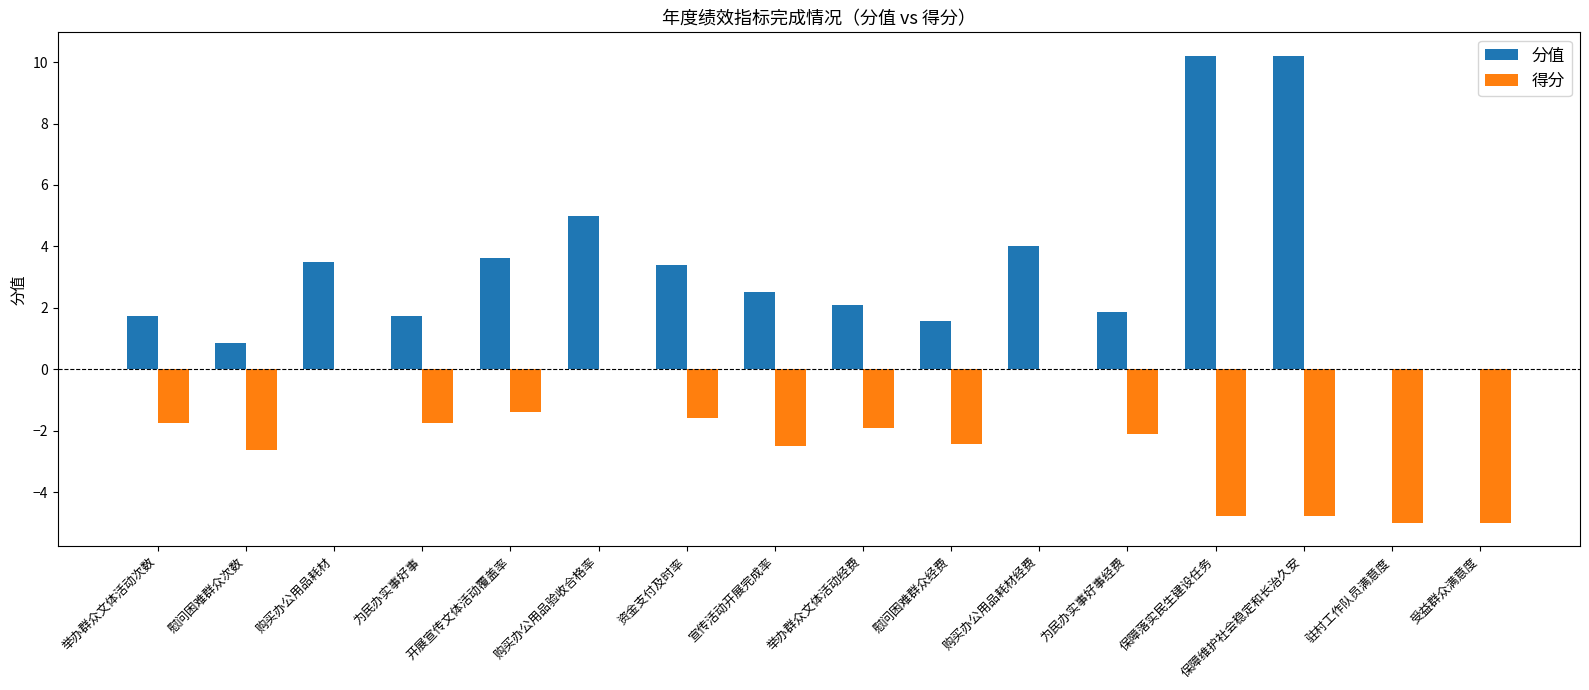

Is it true that 分值 equals 0.9 at 慰问困难群众次数?

True